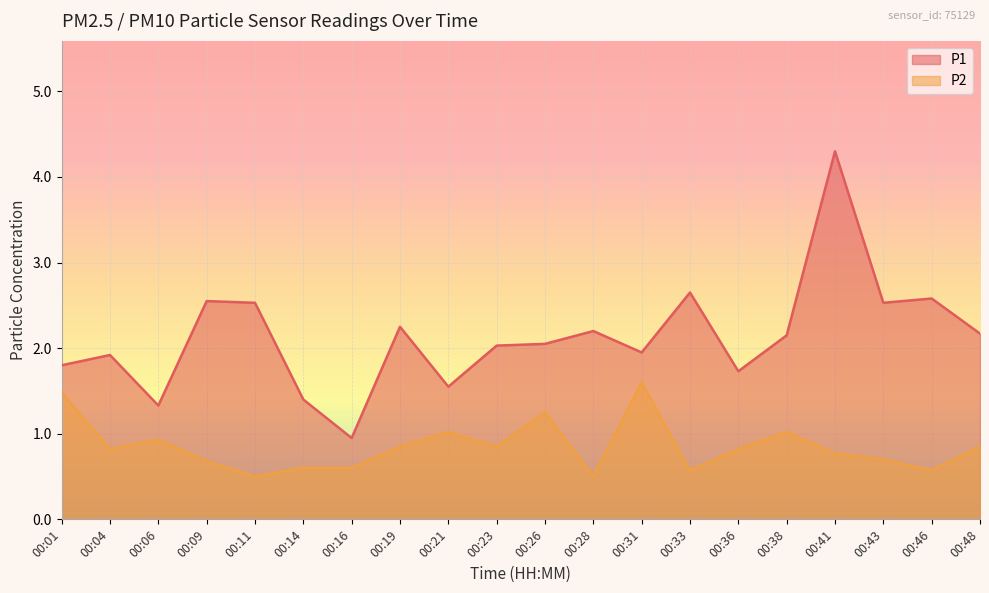

Reading left to right, what are all the values shown in this chart?

P1: 1.8	1.9	1.3	2.5	2.5	1.4	0.9	2.2	1.6	2.0	2.0	2.2	1.9	2.6	1.7	2.1	4.3	2.5	2.6	2.2
P2: 1.5	0.8	0.9	0.7	0.5	0.6	0.6	0.8	1.0	0.8	1.2	0.5	1.6	0.6	0.8	1.0	0.8	0.7	0.6	0.8